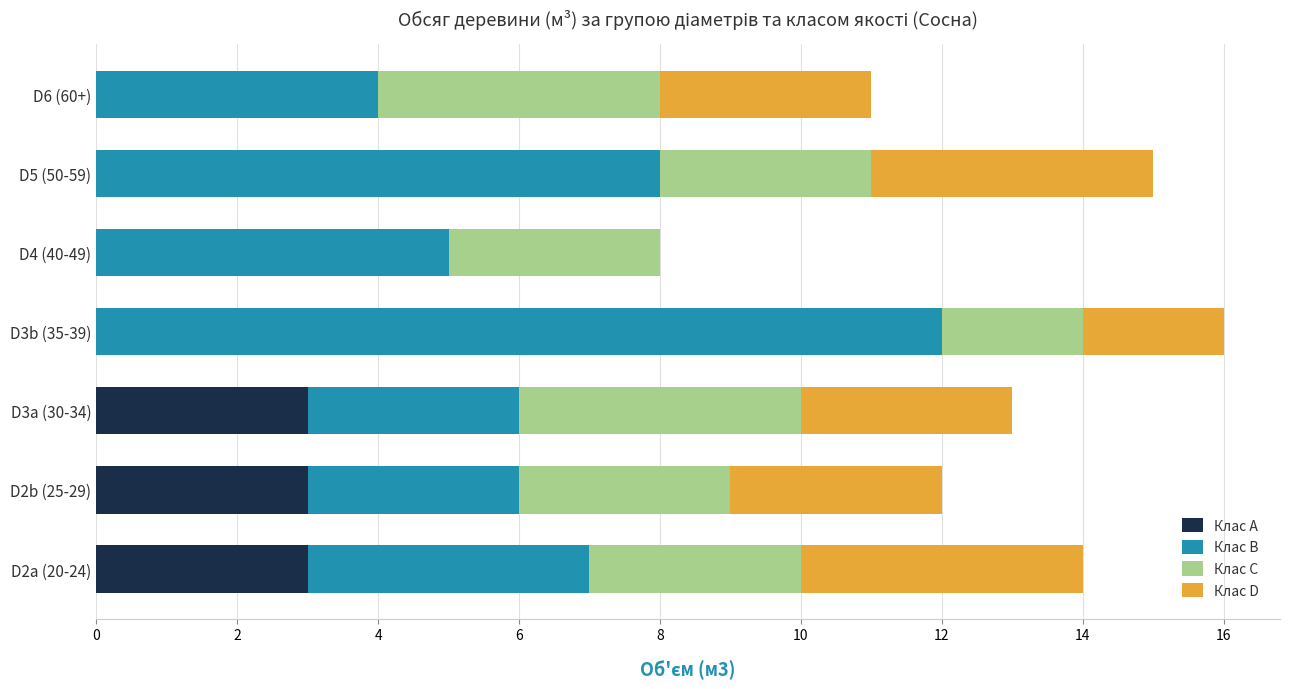

True or false: Клас A has a value of 0 at D3b (35-39).

True